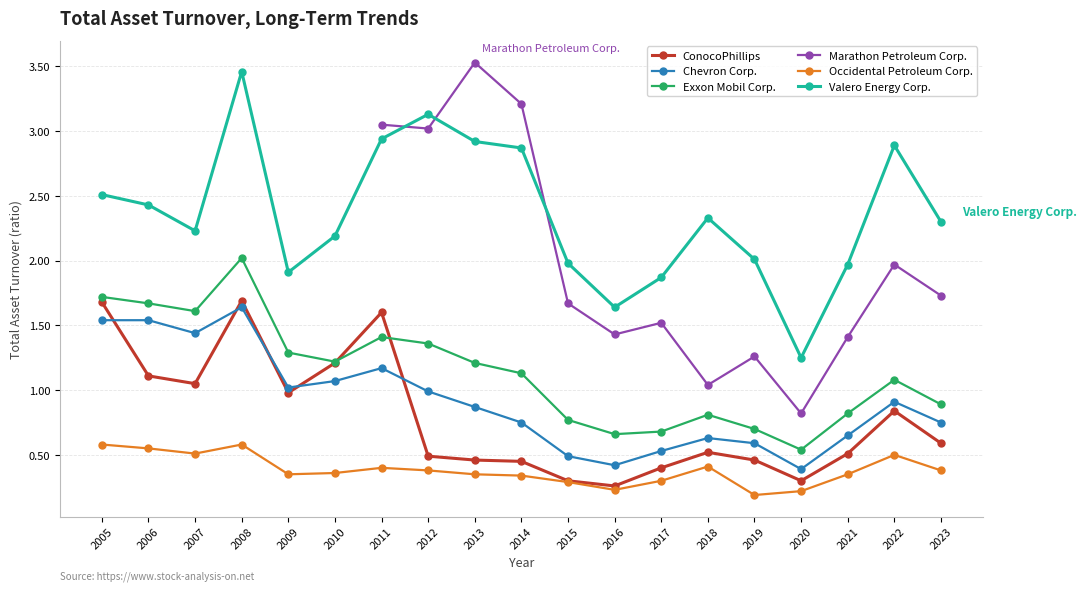

True or false: Occidental Petroleum Corp. has more than 2 points higher than both neighbors.

True